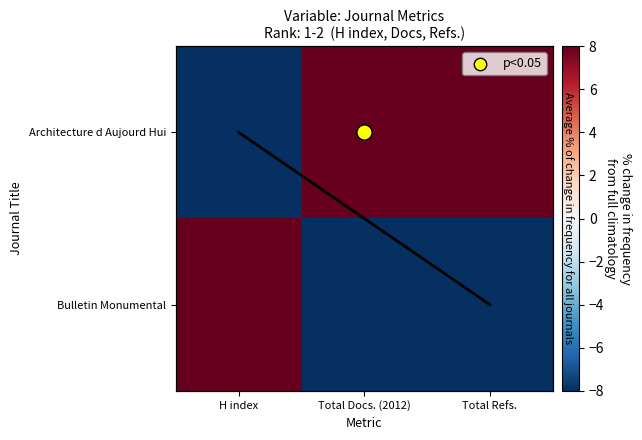

Is it true that Architecture d Aujourd Hui equals 8 at Total Refs.?

True